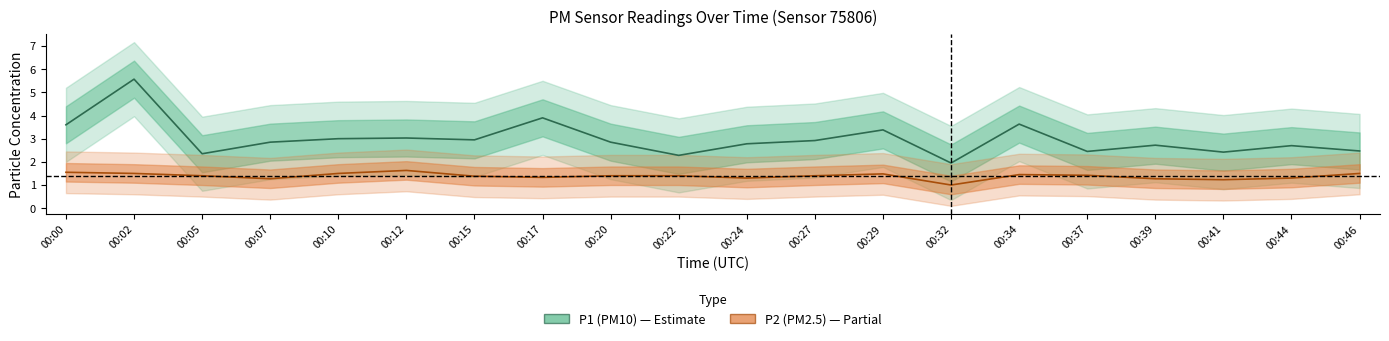

In P1 (PM10), how many points are higher than both neighbors (excluding endpoints)?

7